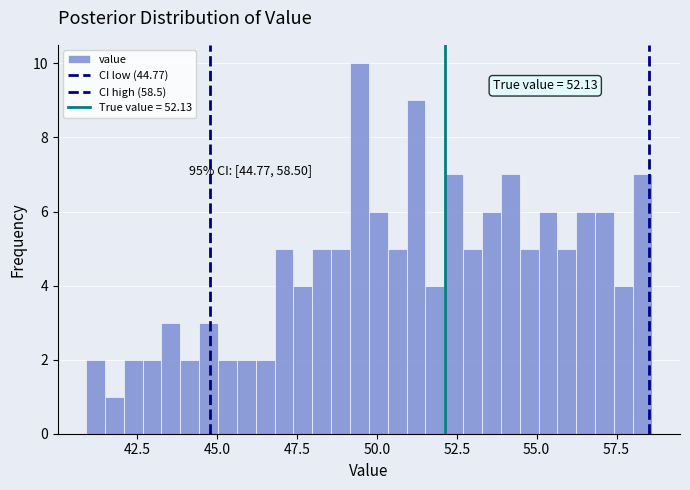

Read against the x-axis, roughly where is the centre of the tallest bar?

49.5